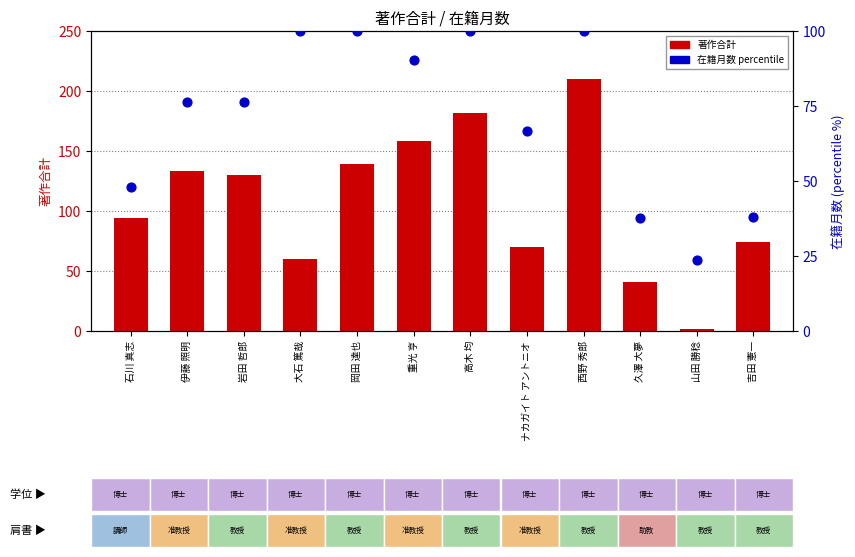

Which series has the widest spread of Y values?

著作合計